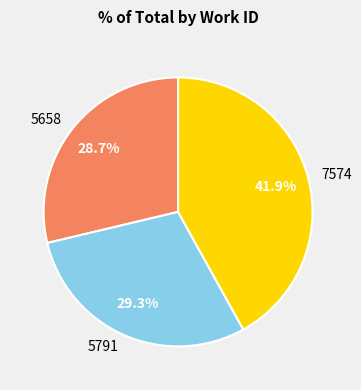

To the nearest percent, what percentage of the pie is 5658?

29%